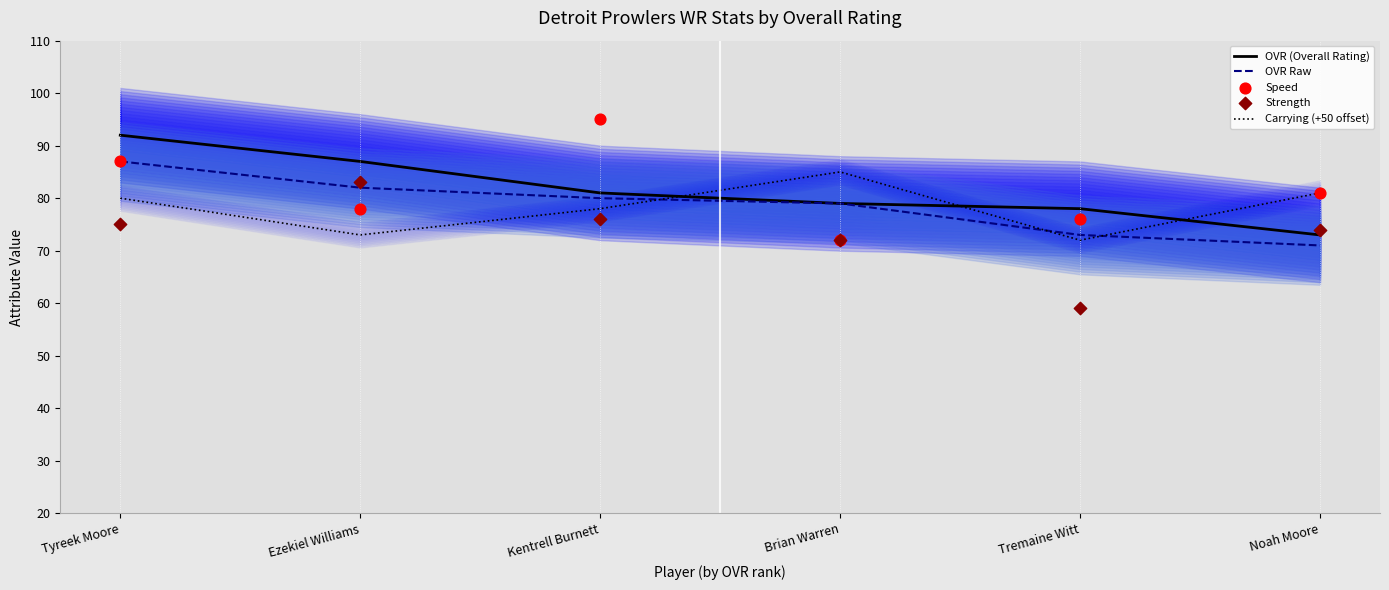

Which series contains the lowest Y value?

Strength